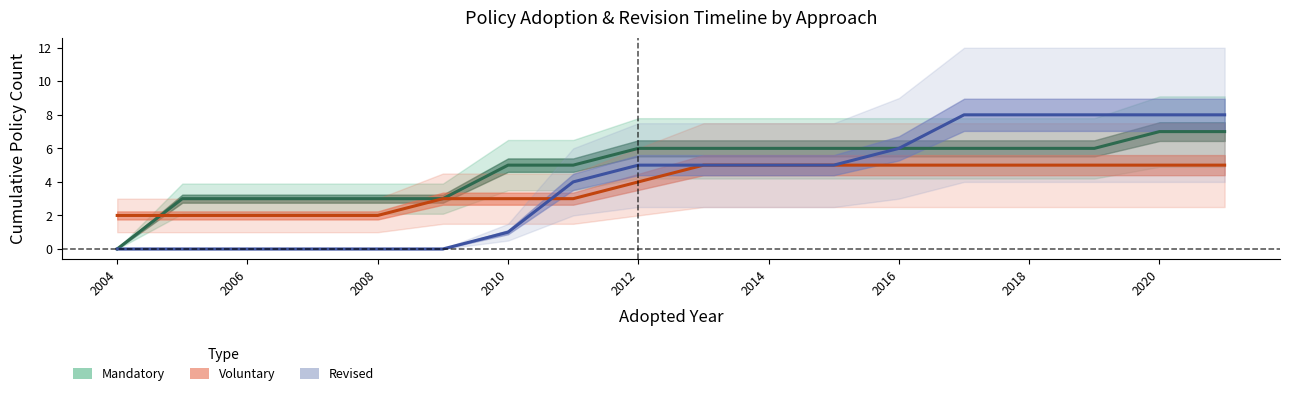

Rank the series by their average value, from highest to lowest.

Mandatory, Revised, Voluntary